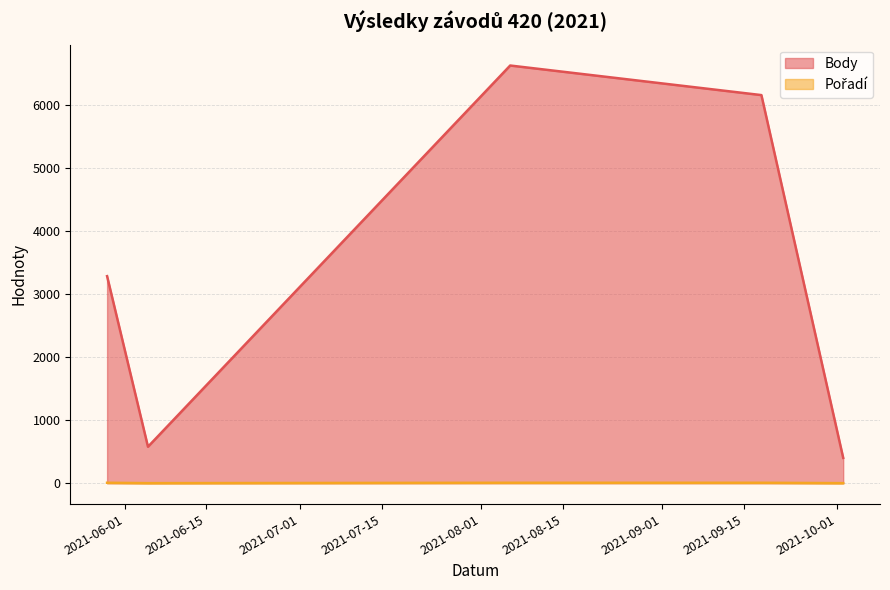

Which category has the lowest value across all series?

2021-06-05